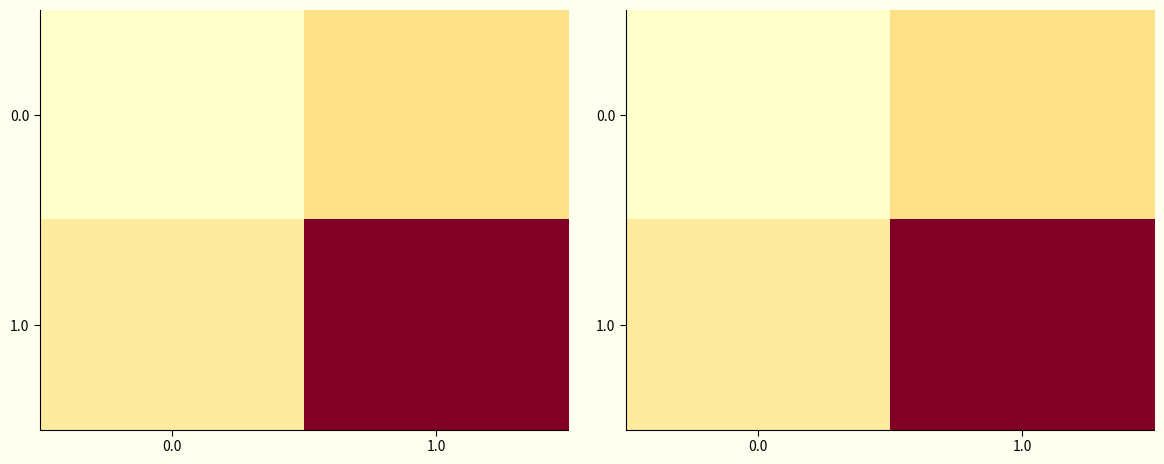

Between 0.0 and 1.0, which is larger?

1.0